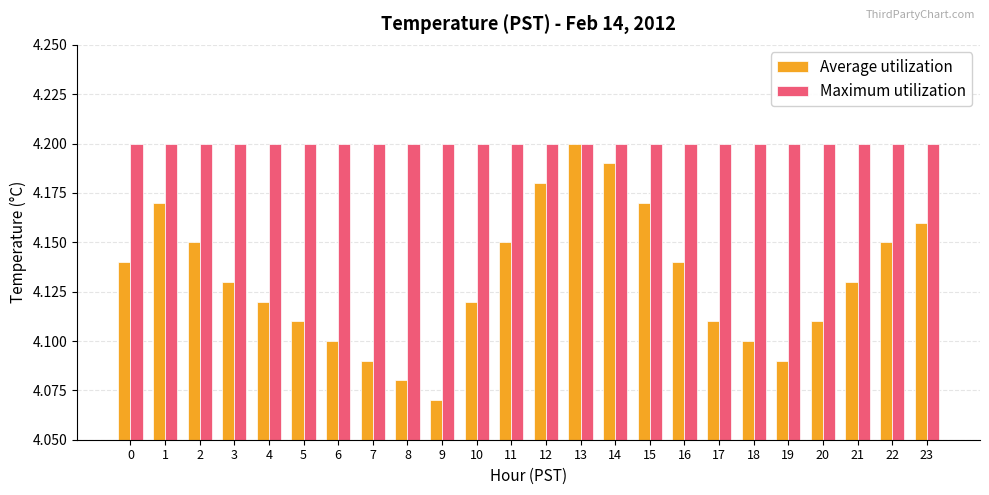

Which category has the lowest value across all series?

9